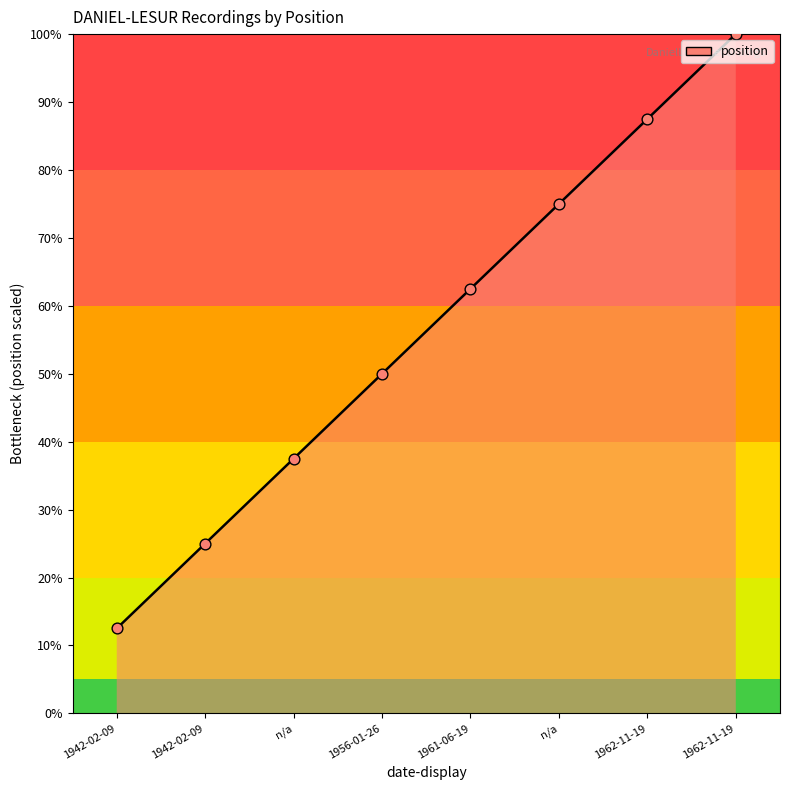

Which has a higher value, n/a or 1942-02-09?

n/a